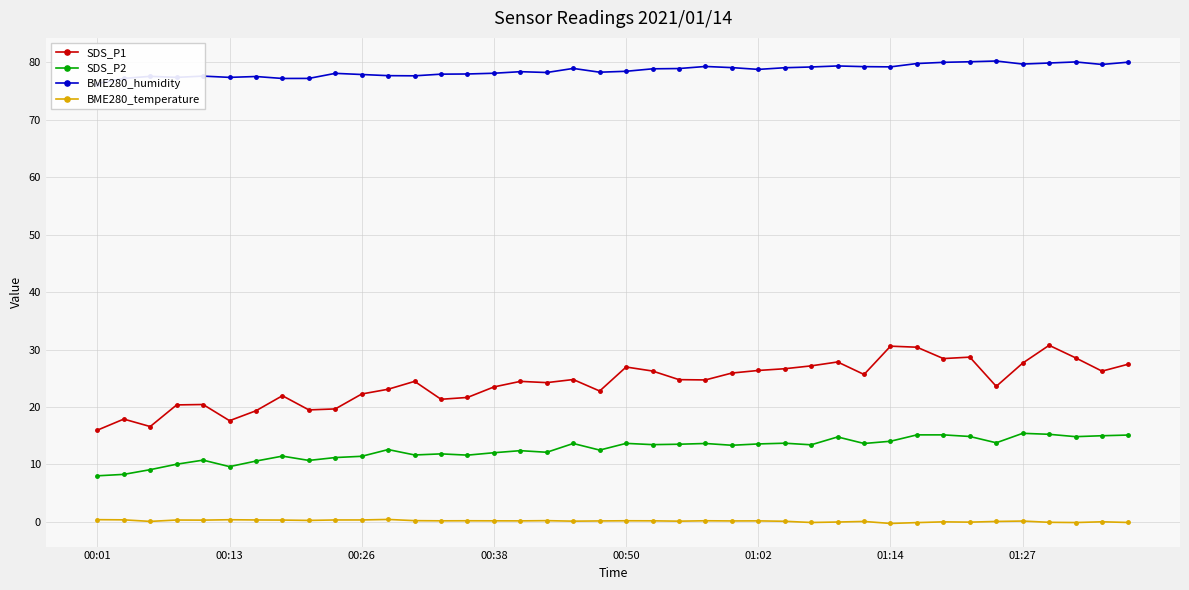

At which category is the sum across all series the highest?

36